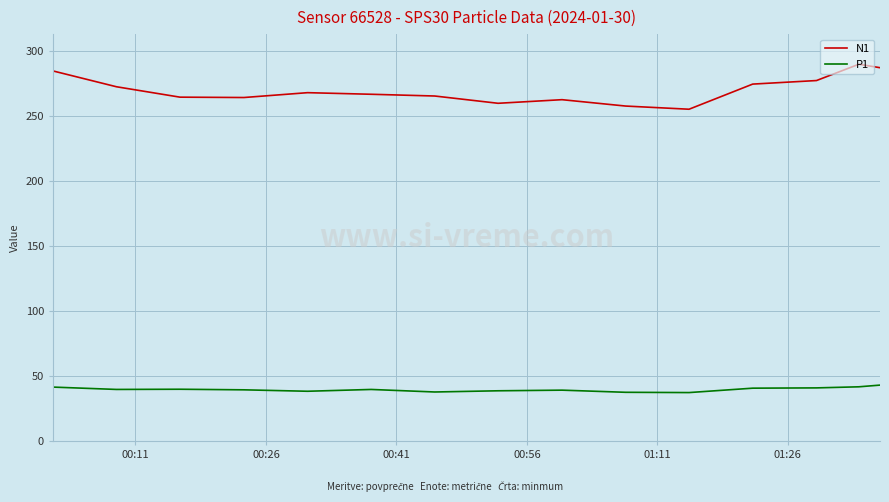

Is this an area chart (filled region under the line)?

No